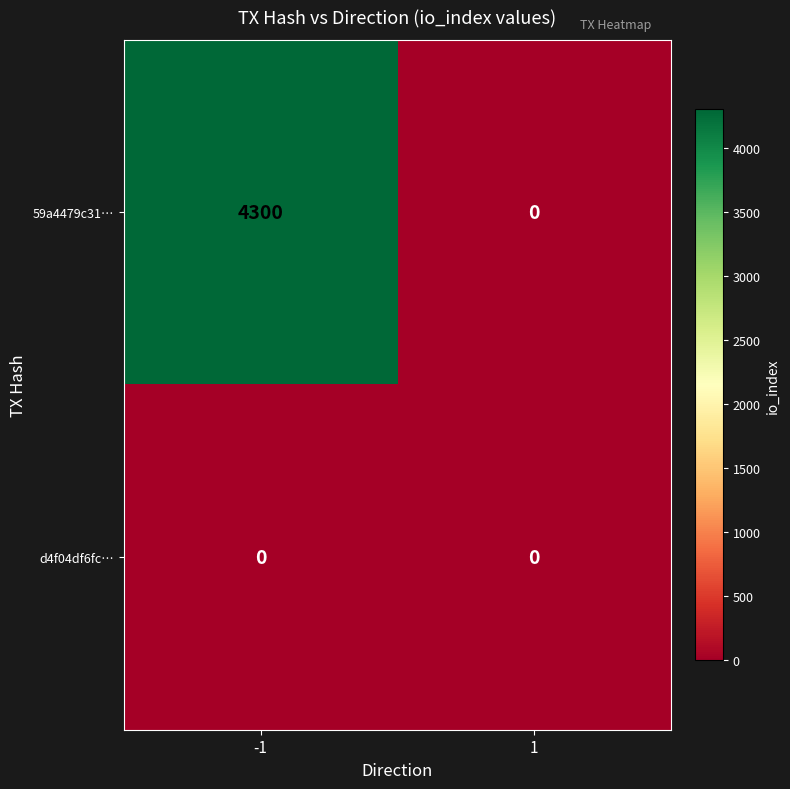

What is the greatest value displayed?

4300